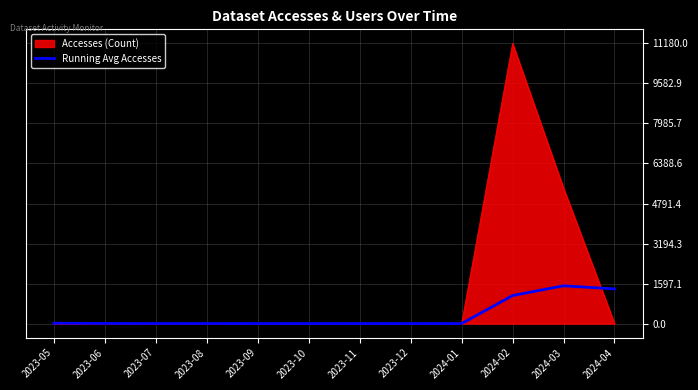

At which label does Accesses (Count) reach its peak?

2024-02